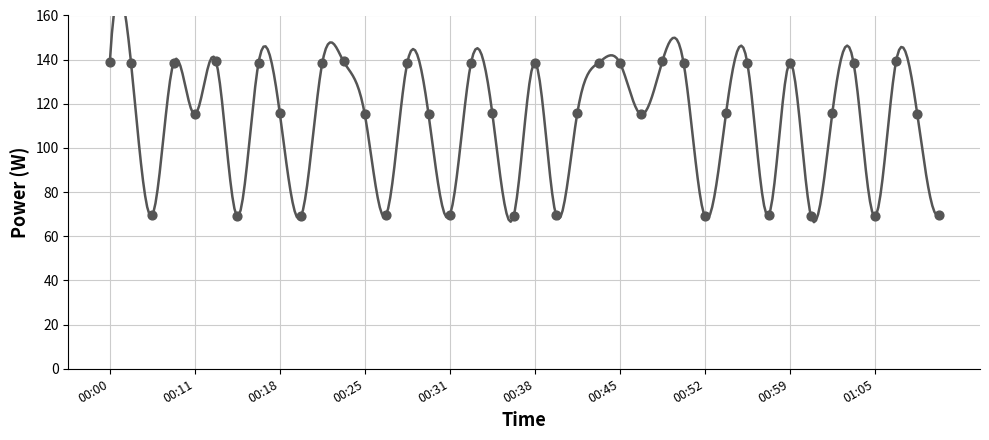

Which has a higher value, 00:39 or 00:21?

00:21